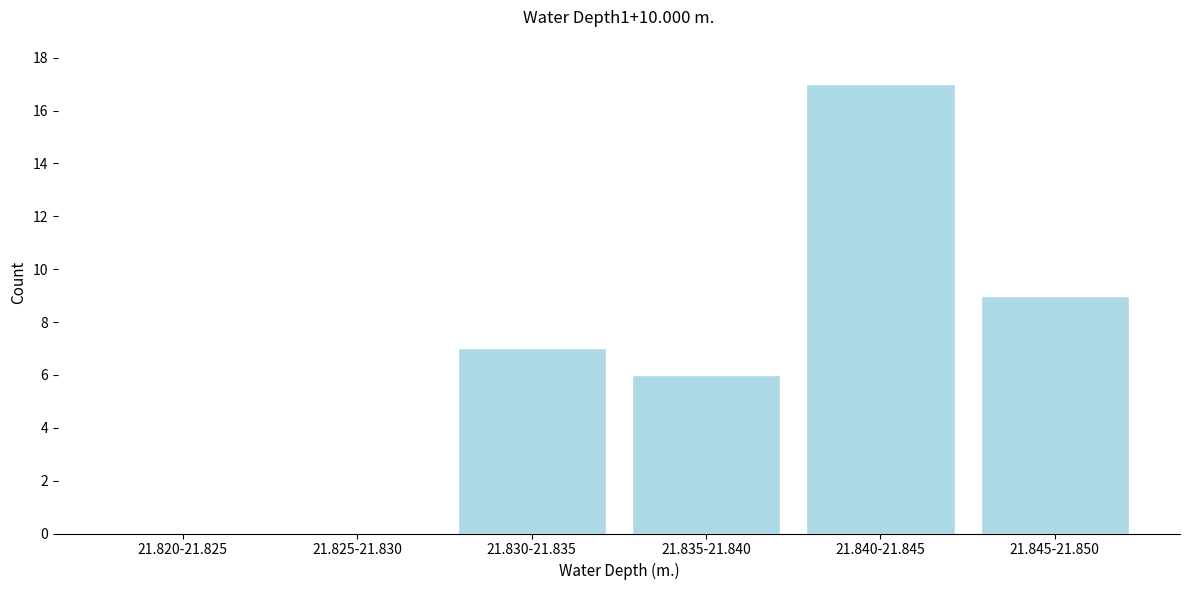

Reading right to left, what are all the values shown in this chart?

21.845-21.850=9	21.840-21.845=17	21.835-21.840=6	21.830-21.835=7	21.825-21.830=0	21.820-21.825=0